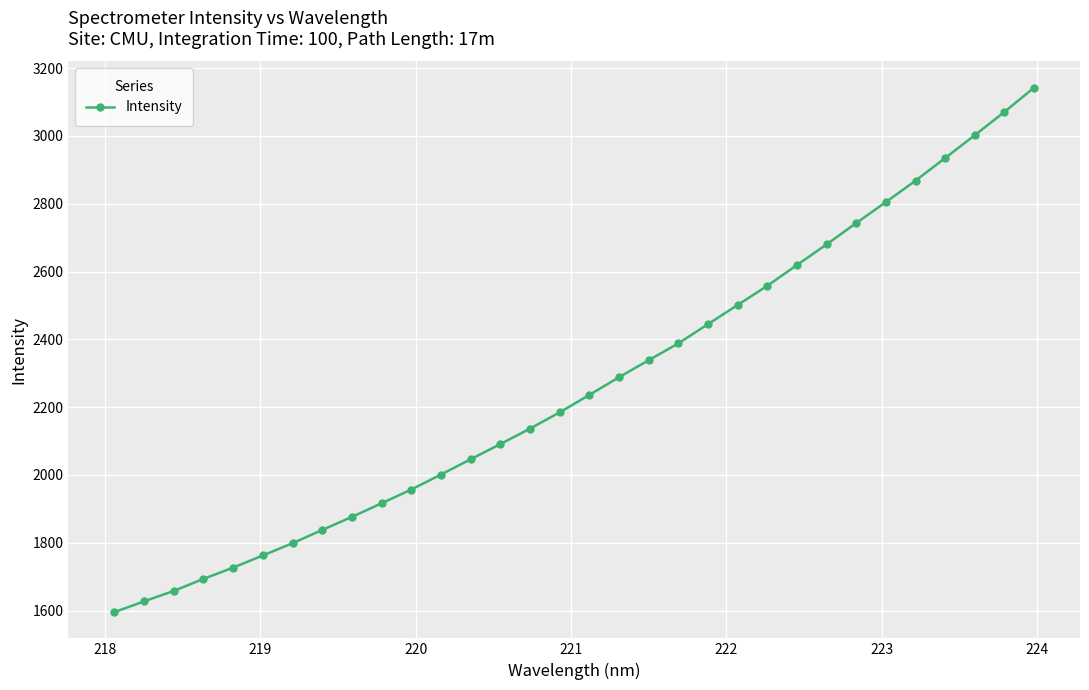

What is the average value?

2266.6